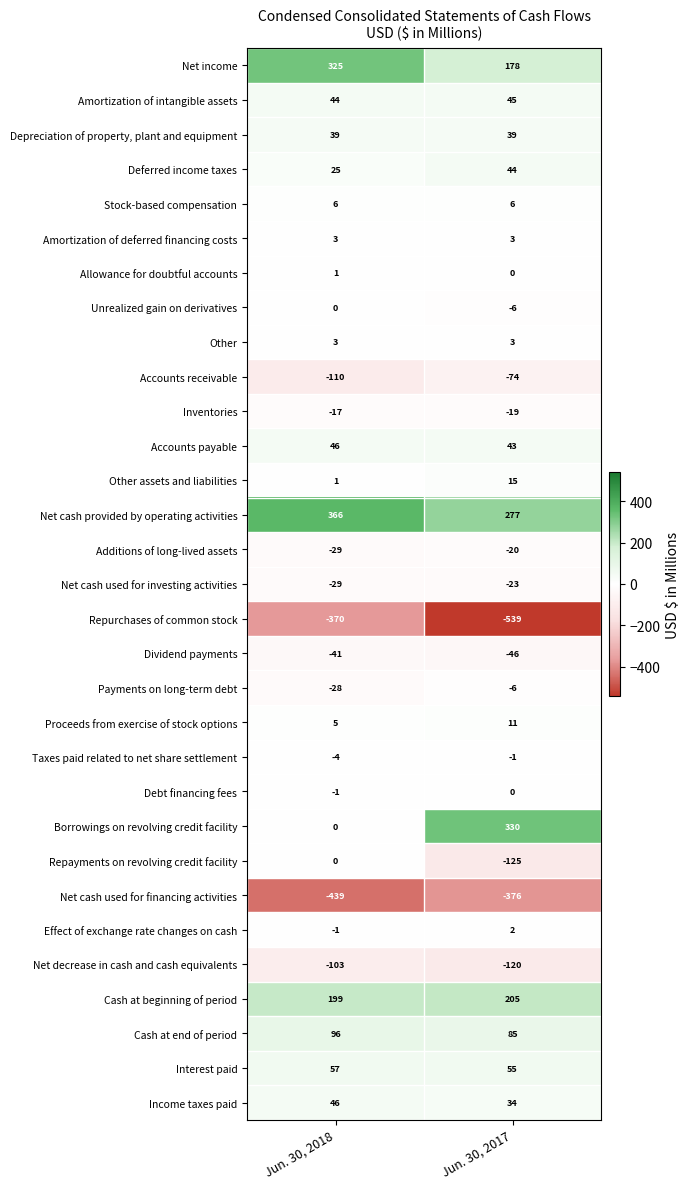

Where is Deferred income taxes nearest to the value 34?

Jun. 30, 2018